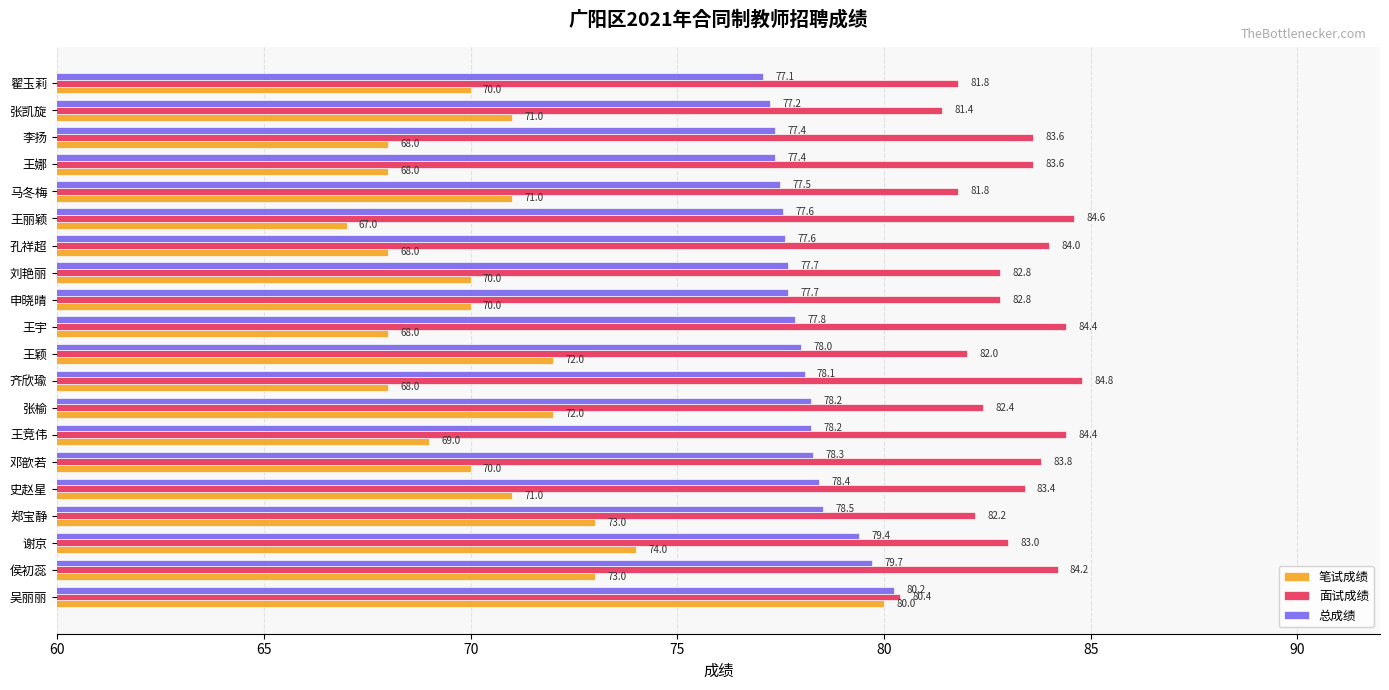

At which label is 总成绩 closest to 78?

王颖